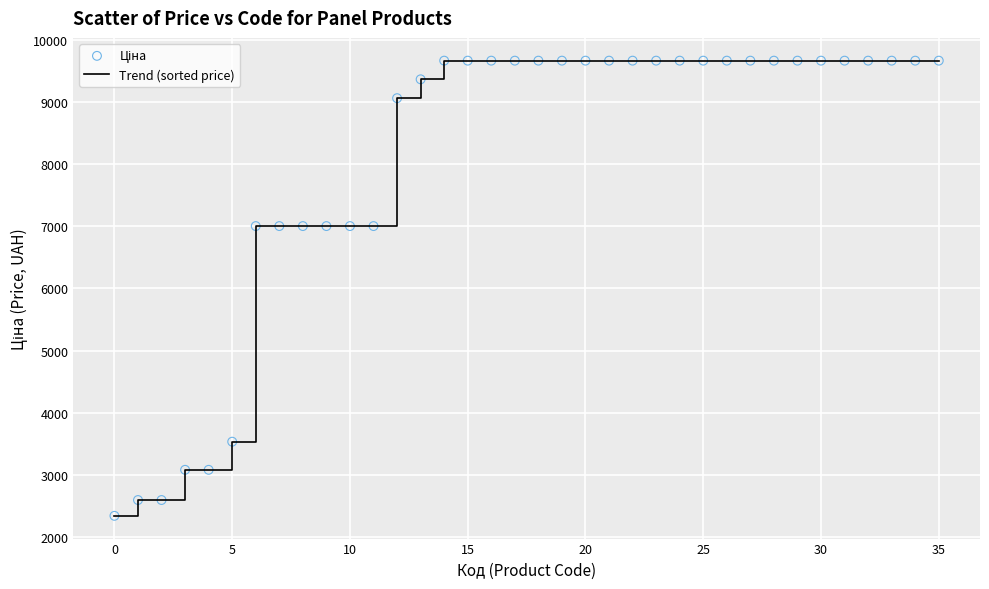

What is the minimum value shown in the chart?

2340.3